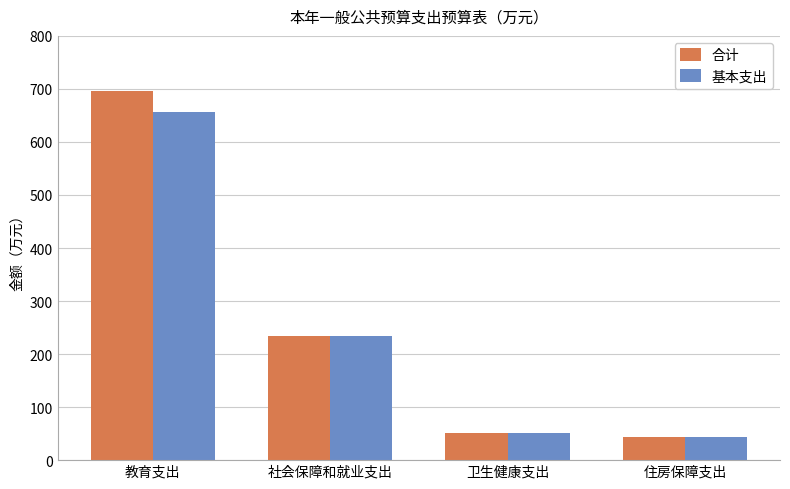

Is the value of 基本支出 at 卫生健康支出 greater than the value of 合计 at 教育支出?

No